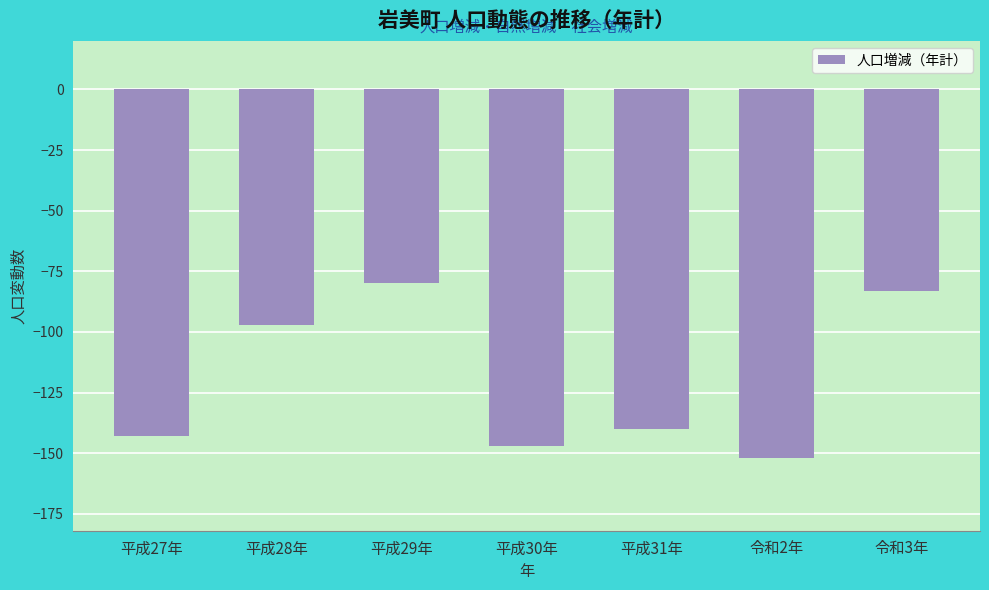

Reading right to left, transcribe all the data shown in this chart.

令和3年=-83	令和2年=-152	平成31年=-140	平成30年=-147	平成29年=-80	平成28年=-97	平成27年=-143